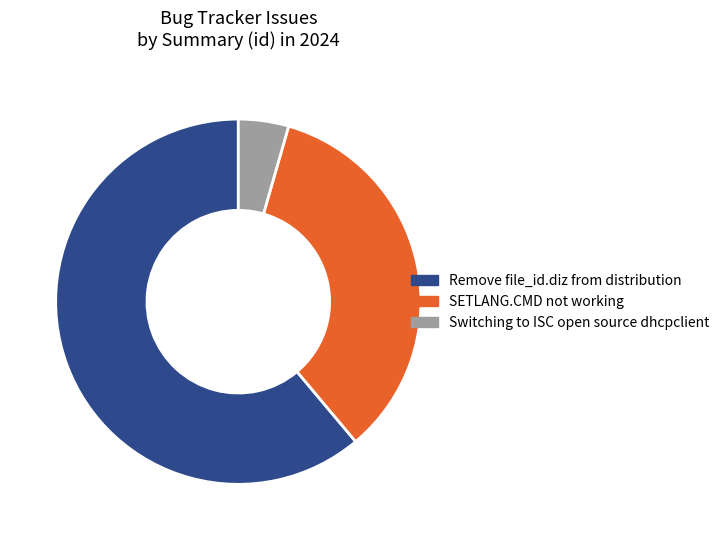

True or false: SETLANG.CMD not working accounts for 28% of the total.

False